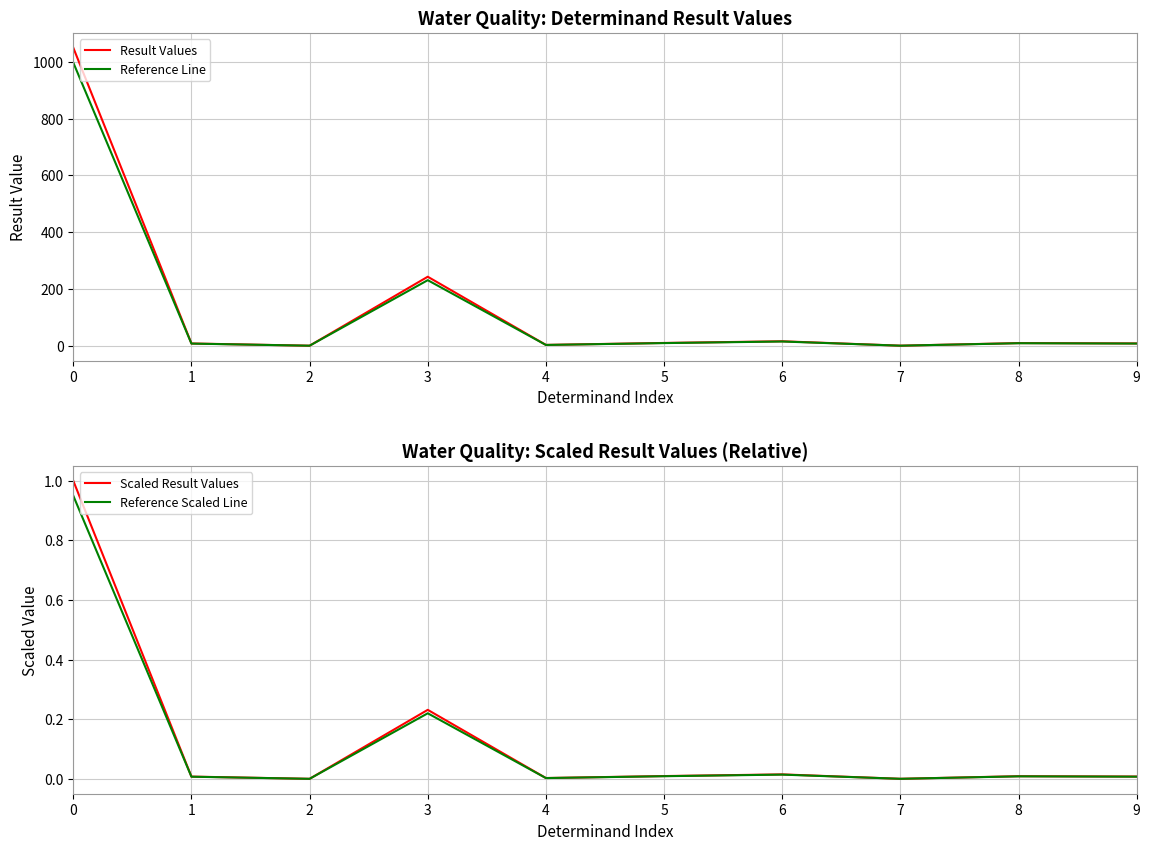

What is the total value across all series at 8?

18.0